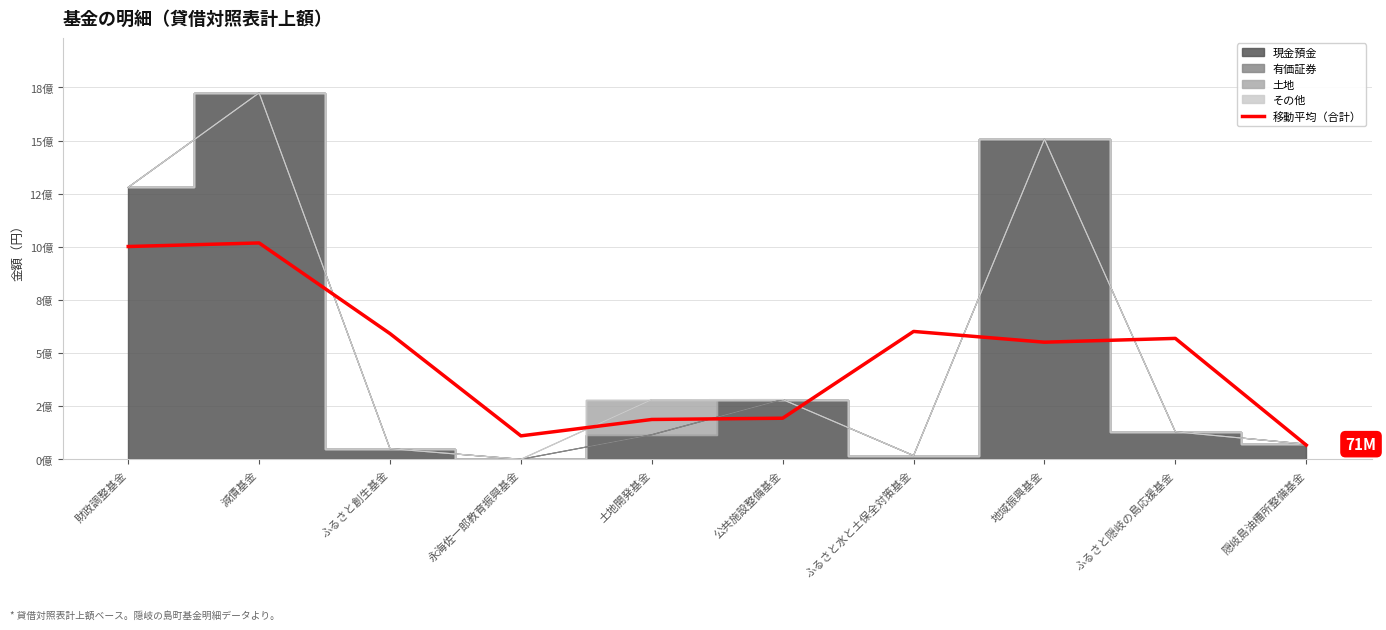

Which label corresponds to the largest value in the chart?

減債基金